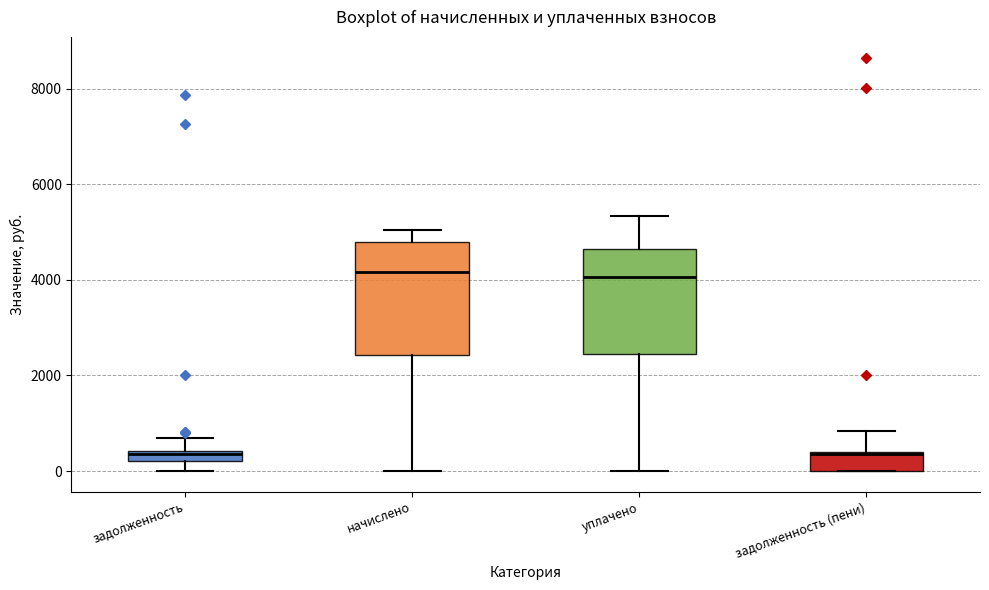

Where does the lower whisker of the box for начислено end on the y-axis? The values are not printed on the chart, so give them approximately, as read against the axis.

0